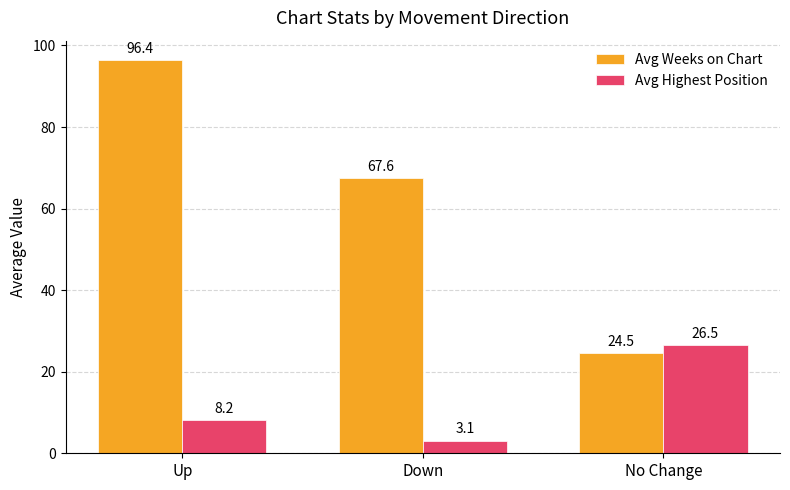

Is it true that Avg Weeks on Chart equals 67.6 at Down?

True